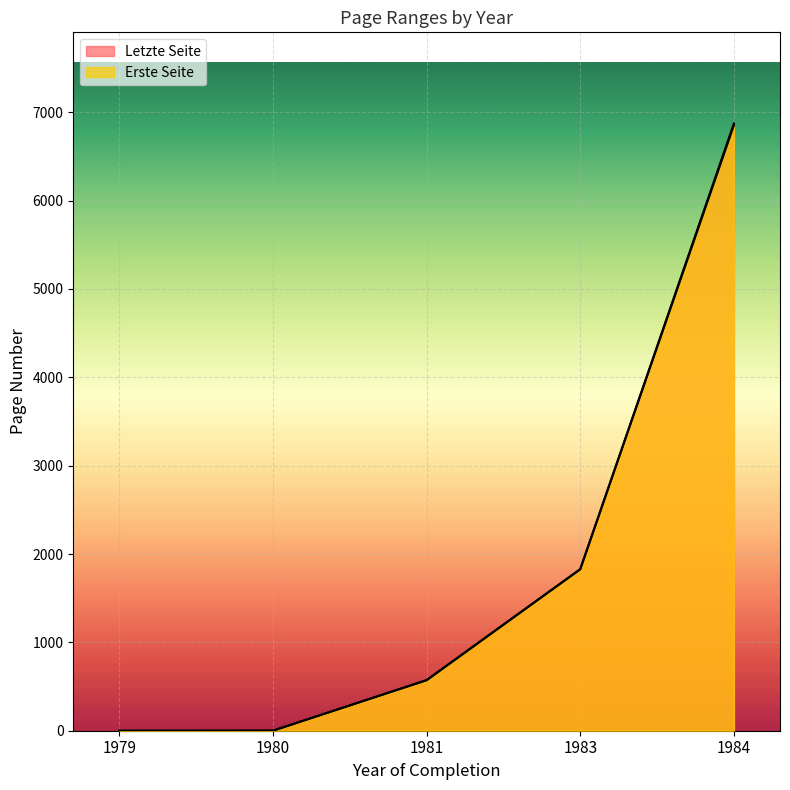

Which series ends up on top after the final intersection of Erste Seite and Letzte Seite?

Erste Seite